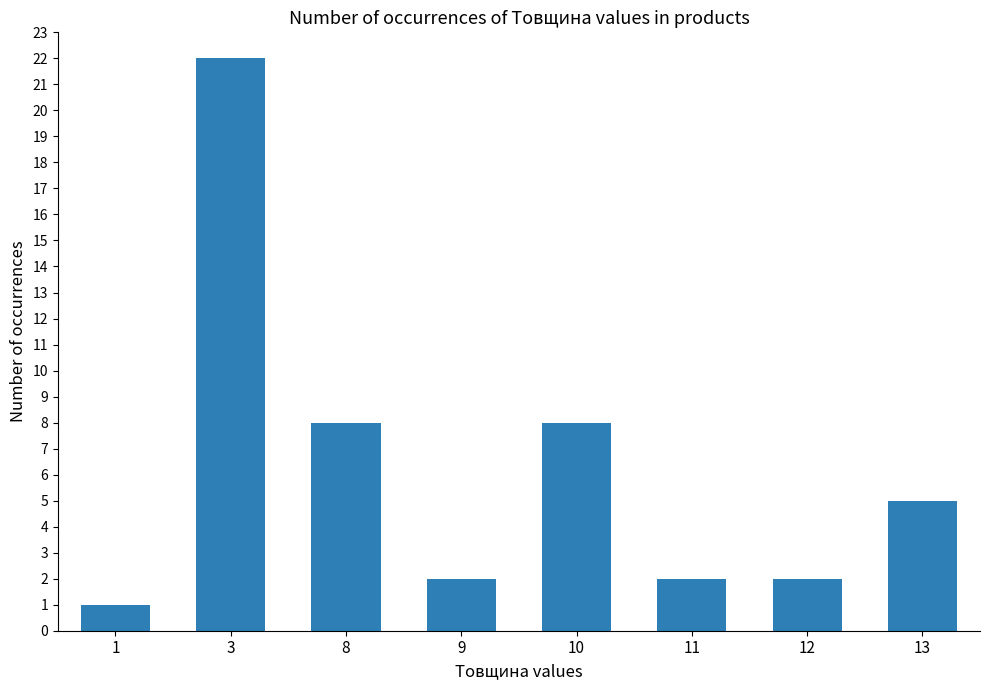

What is the minimum value shown in the chart?

1